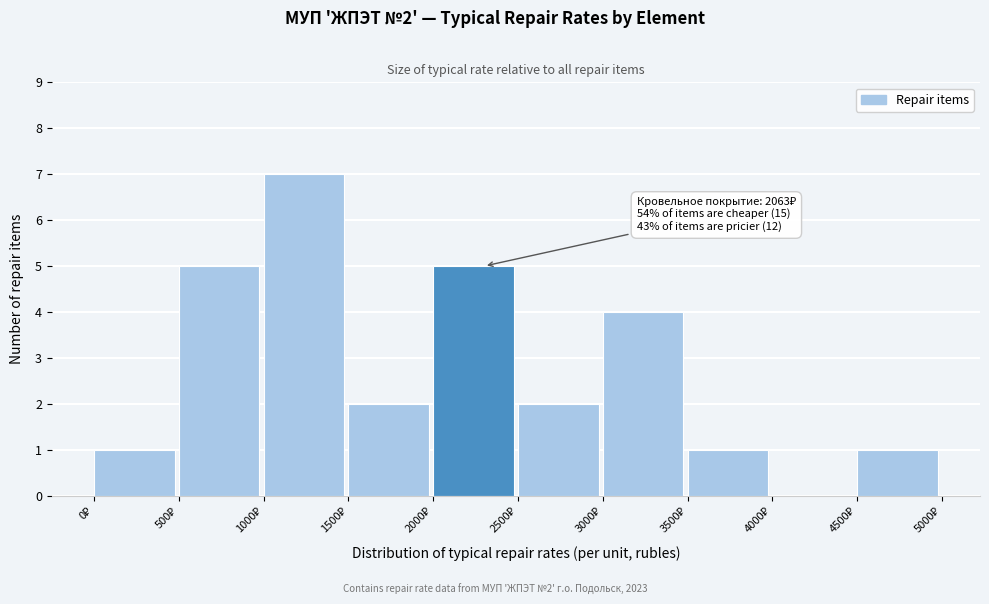

Which range on the x-axis has the tallest bar?

1000 to 1500